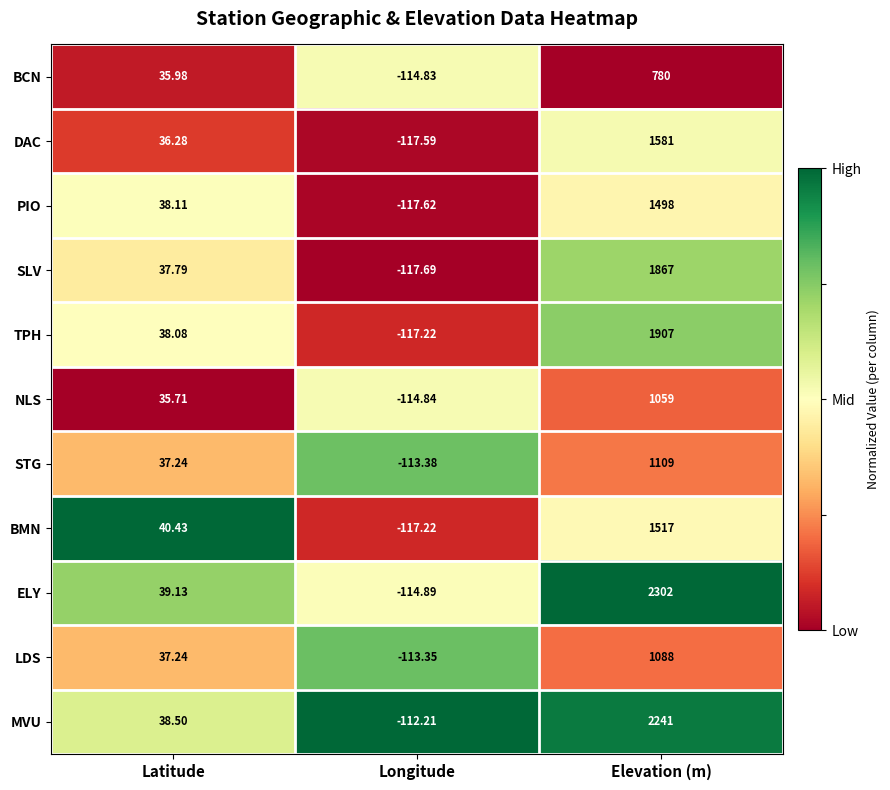

Which series changed the most between Latitude and Longitude?

BMN